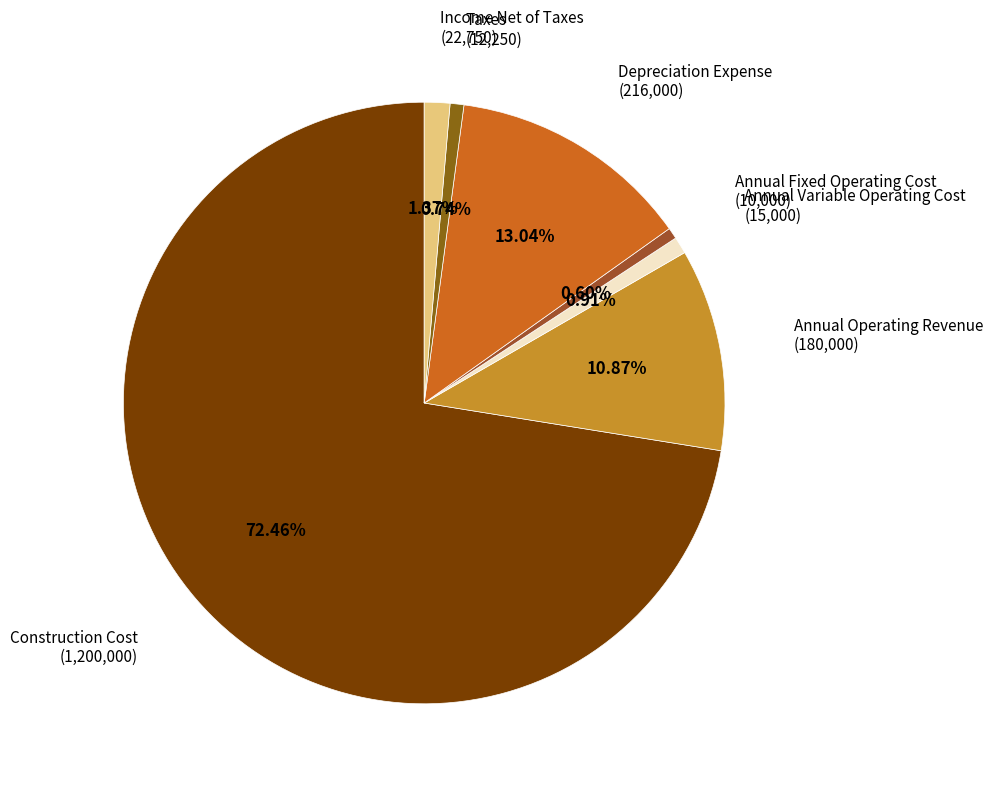

To the nearest percent, what is the average slice percentage?

14%